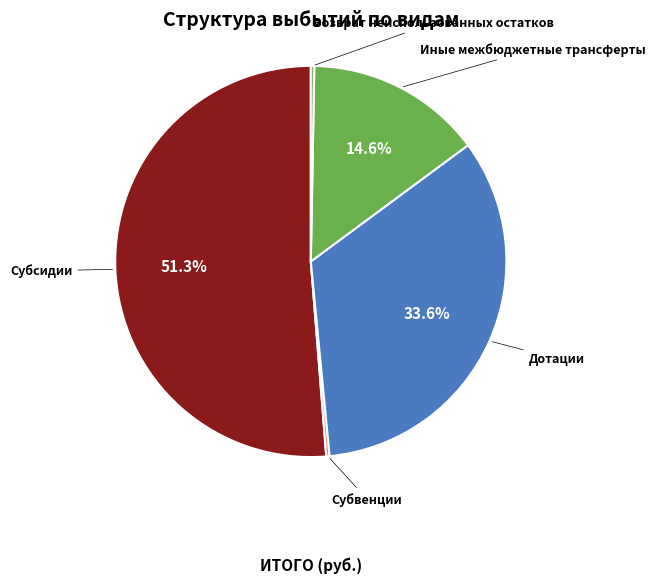

Is the sum of Иные межбюджетные трансферты and Возврат неиспользованных остатков greater than half?

No